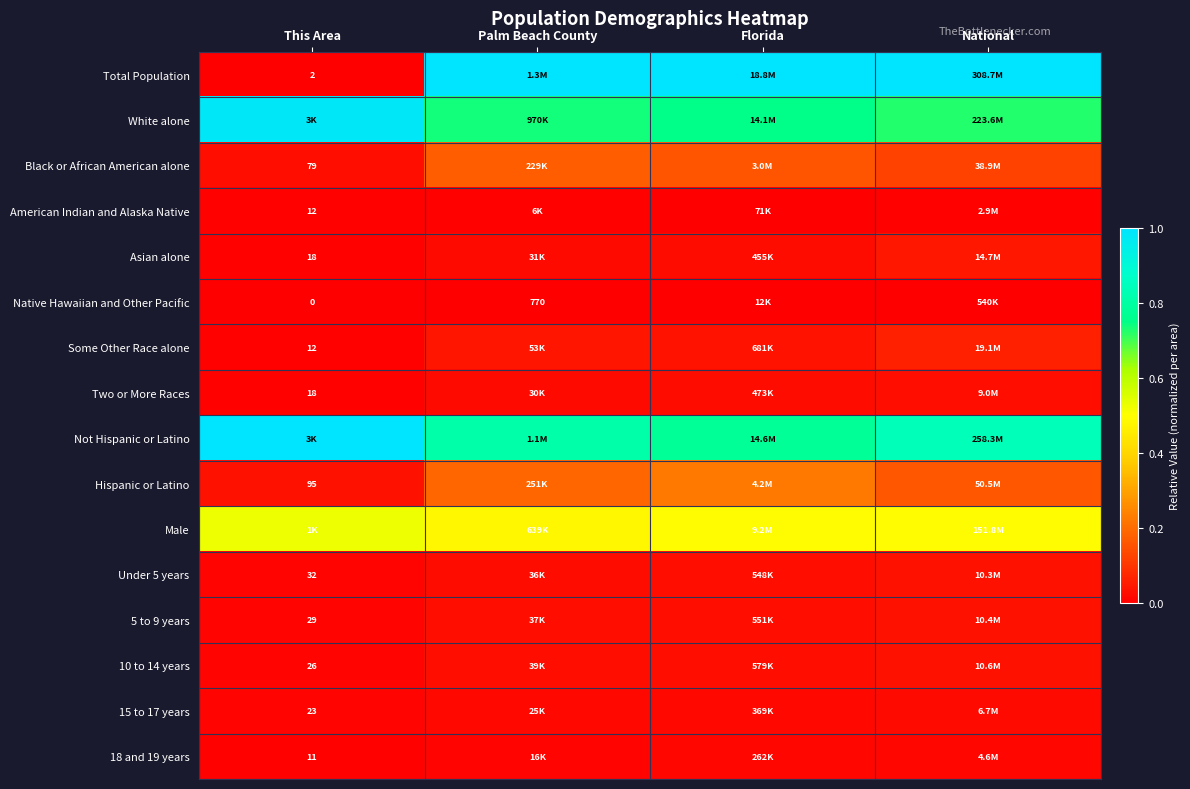

Count the Not Hispanic or Latino values in the range 0 to 1.

4